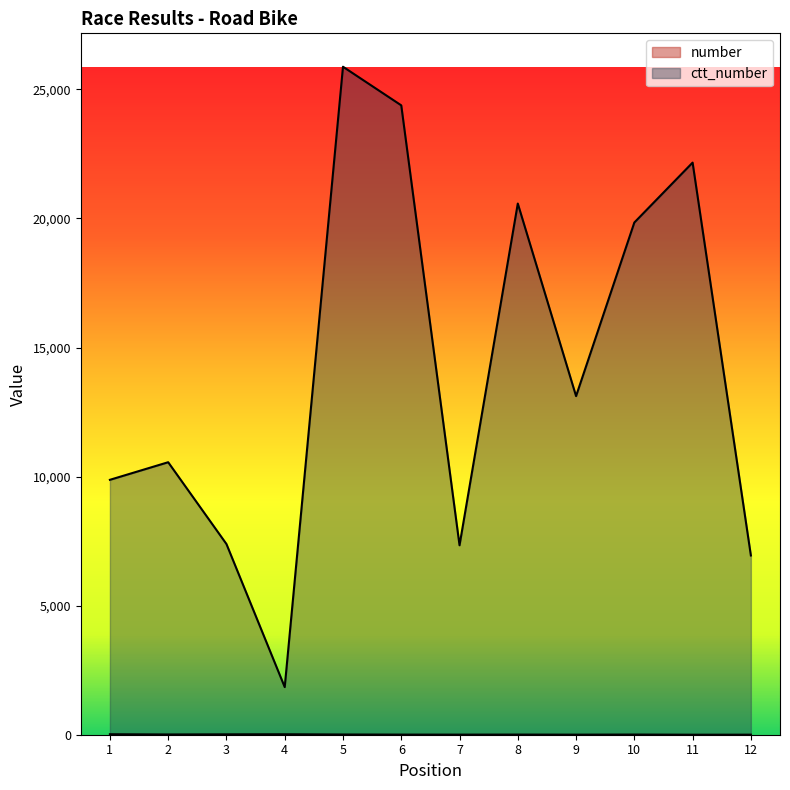

Between 10 and 12, which series saw the biggest shift?

ctt_number